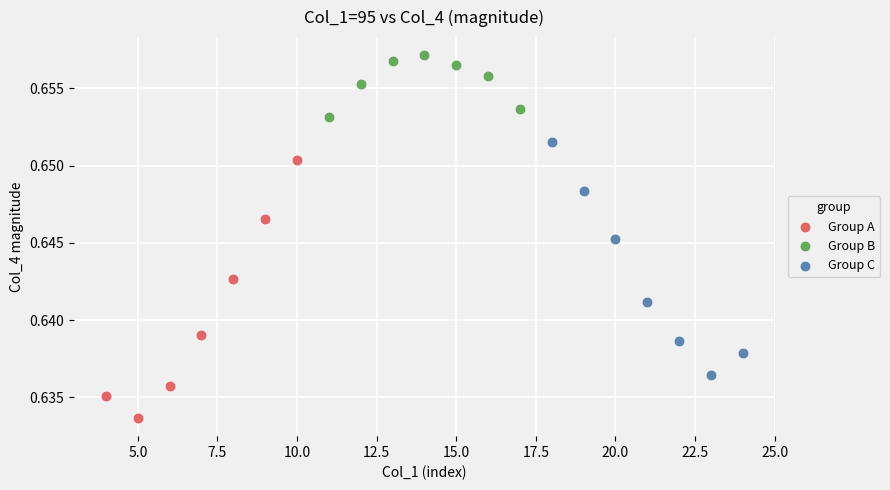

What are all the series names shown in the legend?

Group A, Group B, Group C